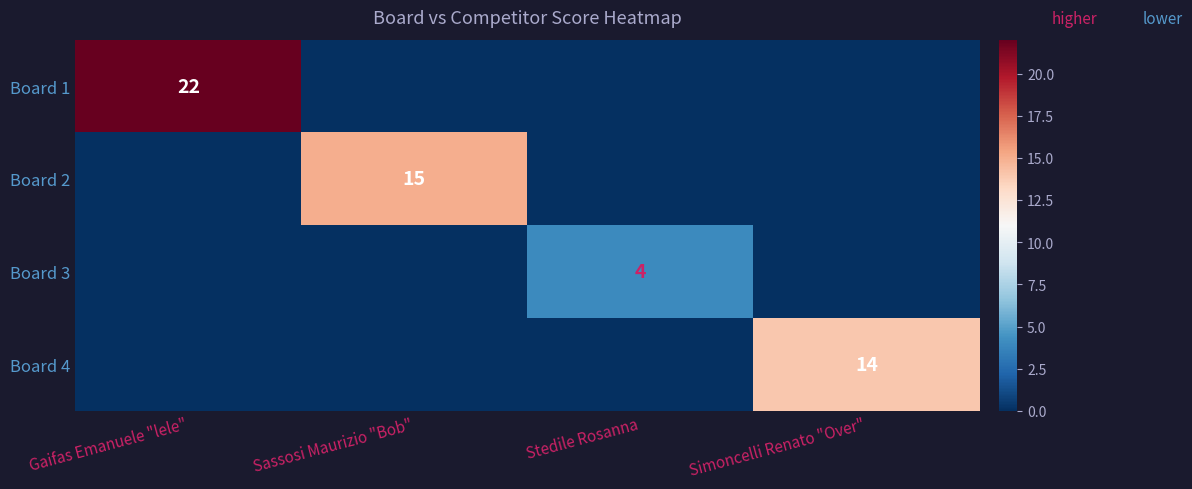

What is the total value across all series at Gaifas Emanuele "lele"?

22